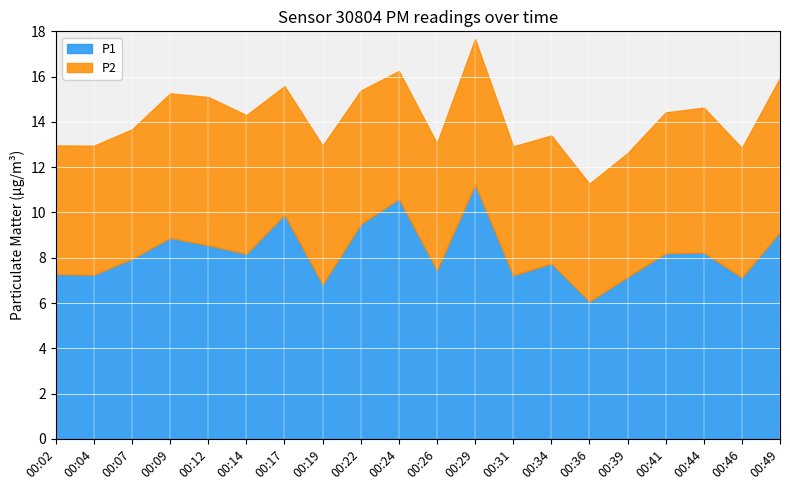

The value of P2 at 00:09 is 8.6. True or false?

False